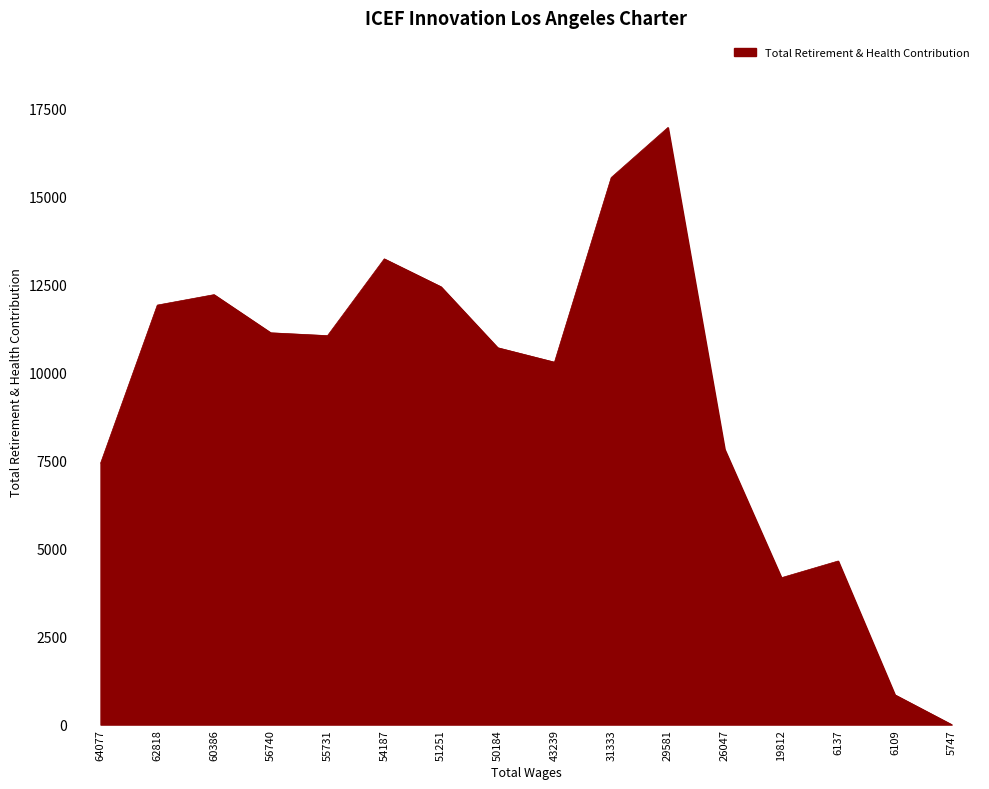

Does the chart have visible grid lines?

Yes